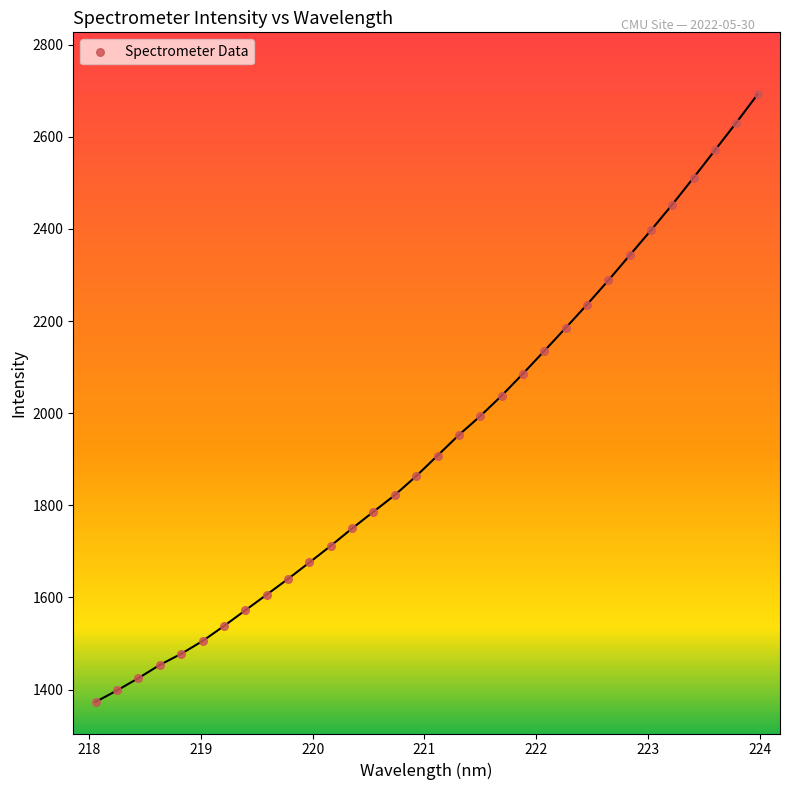

What is the range of Y values (max minus min)?

1319.0